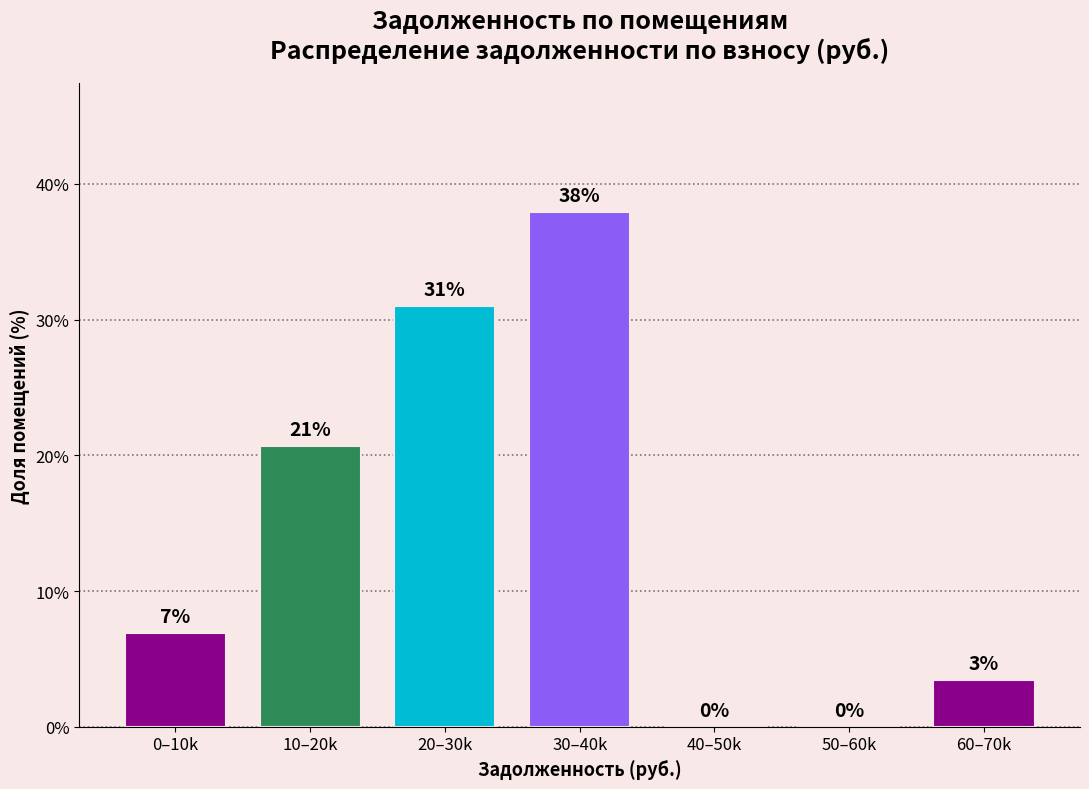

Where does the data first go above 6?

0–10k